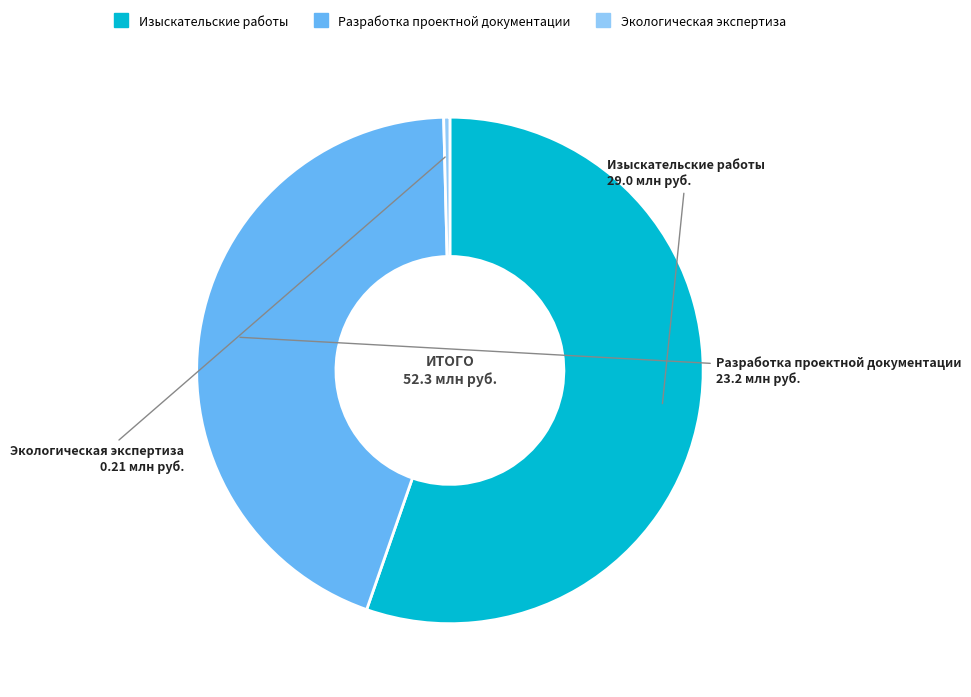

Count the number of slices in the pie.

3